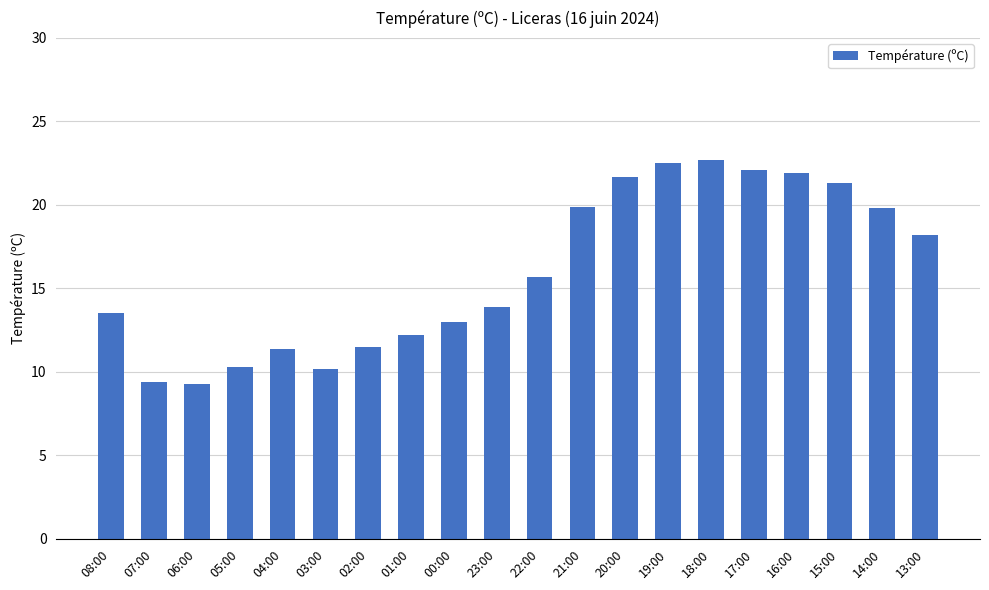

What is the smallest value displayed?

9.3